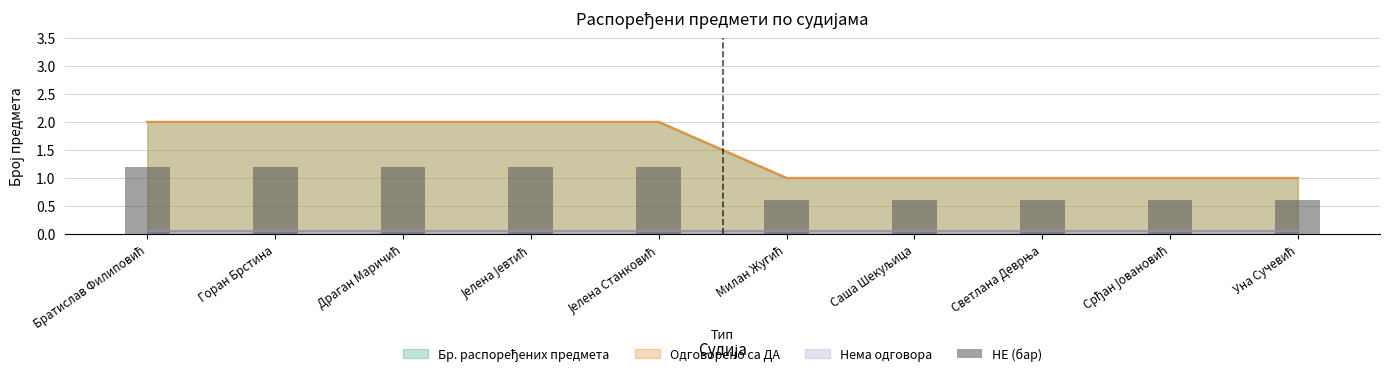

True or false: the data shows 0.9 at Срђан Јовановић.

False